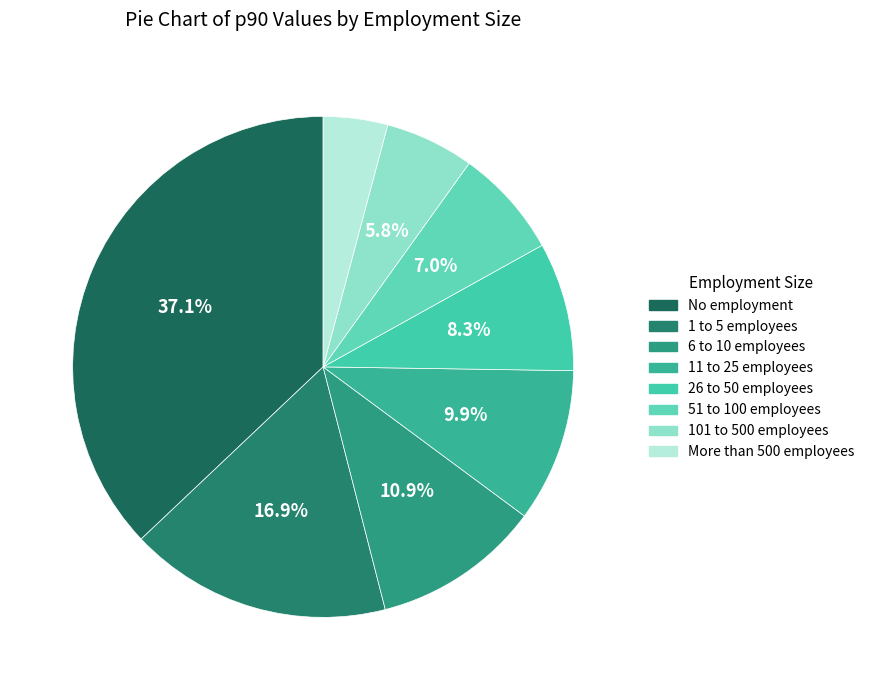

How many segments does this pie chart have?

8